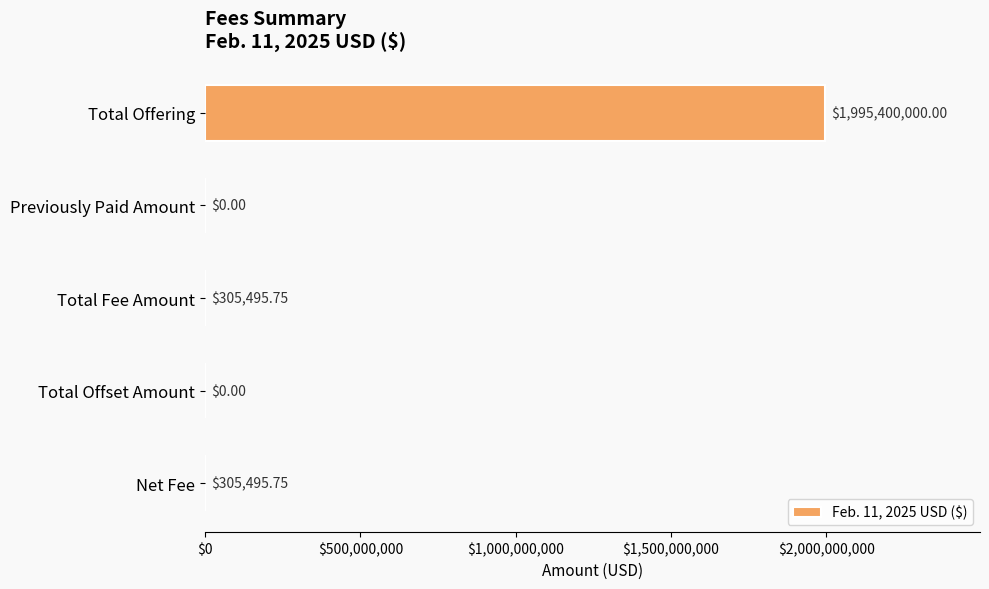

What is the sum of all values?

1996010991.5